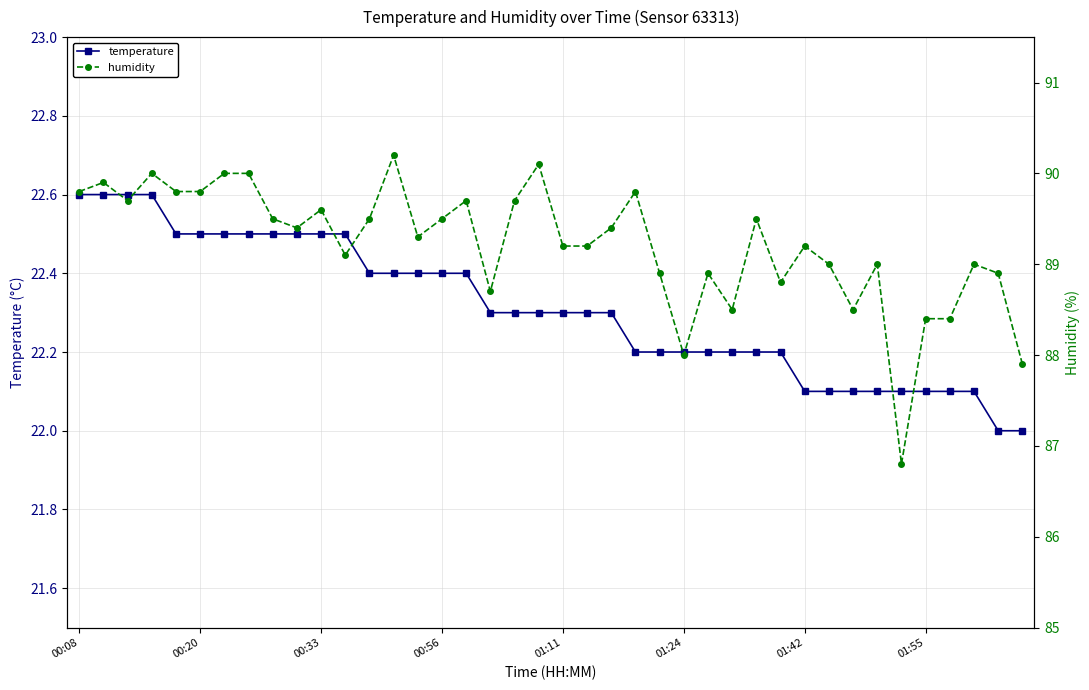

What is the minimum value for temperature?

22.0